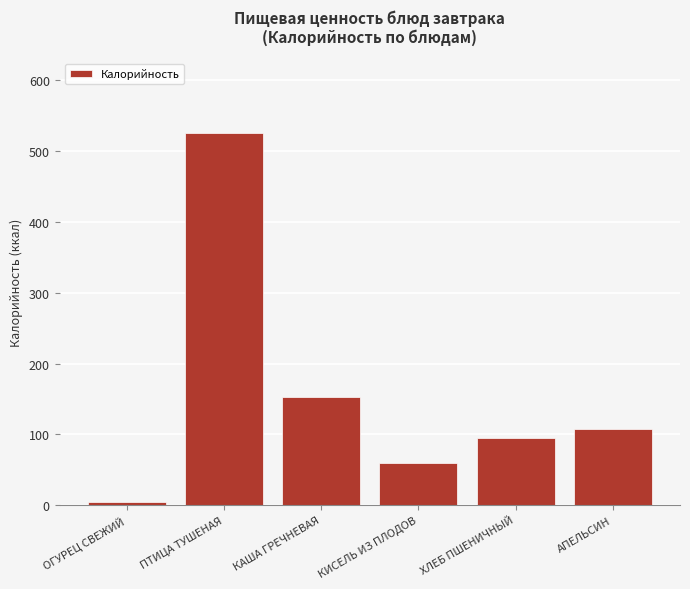

Reading left to right, list all the values displayed in this chart.

ОГУРЕЦ СВЕЖИЙ=5	ПТИЦА ТУШЕНАЯ=526	КАША ГРЕЧНЕВАЯ=153	КИСЕЛЬ ИЗ ПЛОДОВ=60	ХЛЕБ ПШЕНИЧНЫЙ=95	АПЕЛЬСИН=108